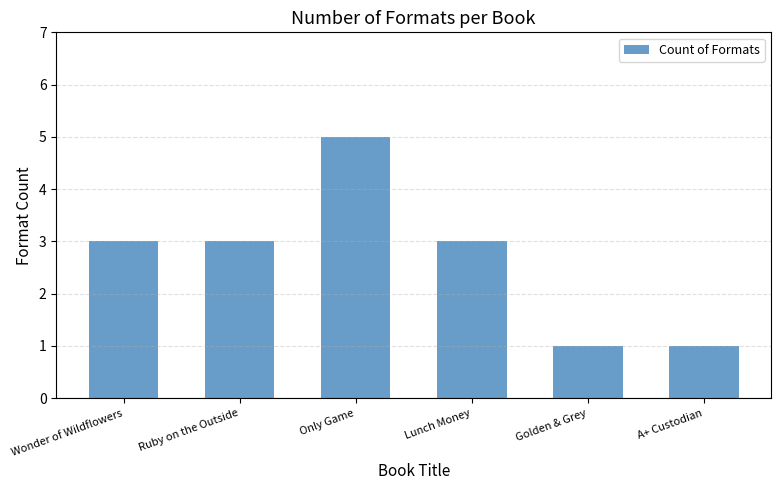

The chart shows a value of 3 at Ruby on the Outside. True or false?

True